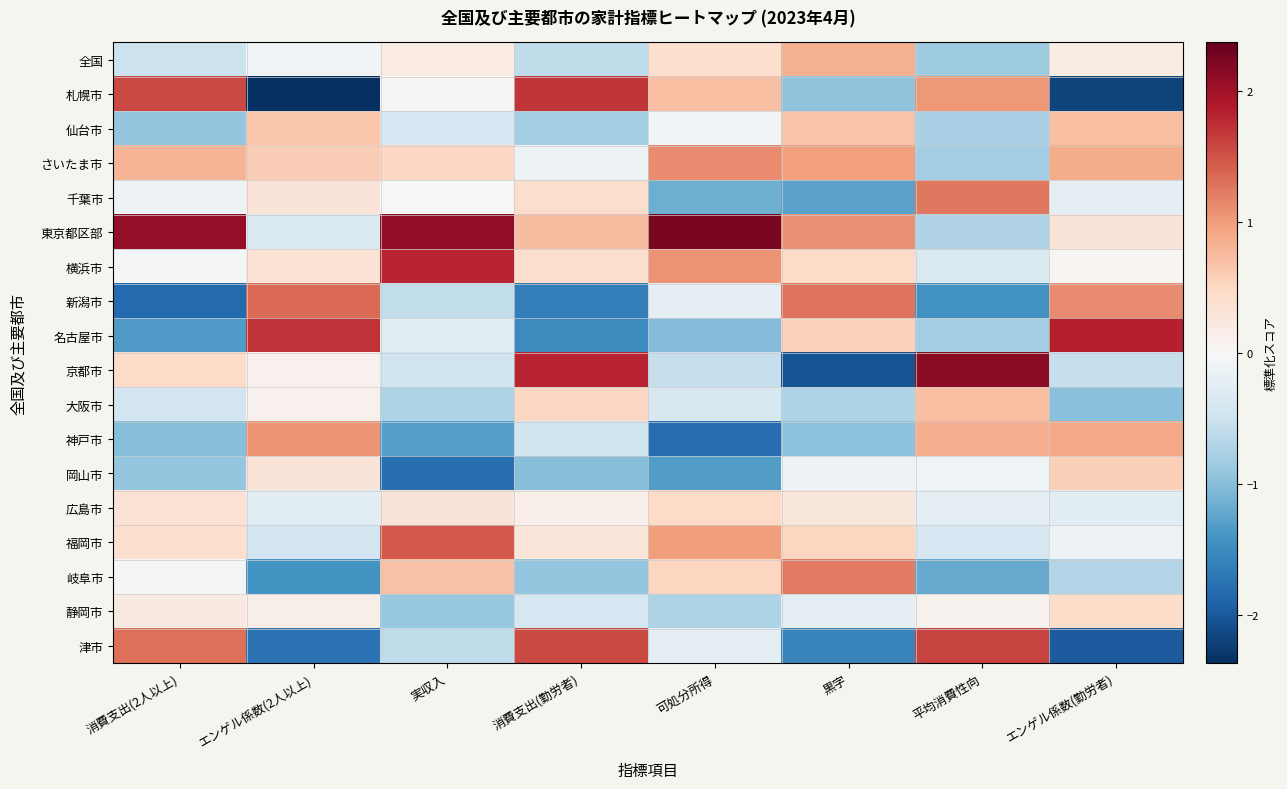

What is the minimum value shown in the chart?

-2.4